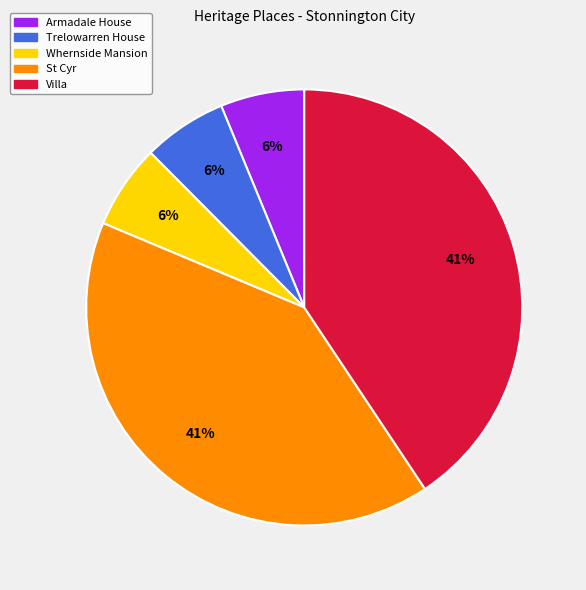

Is there any slice that represents more than half of the pie?

No